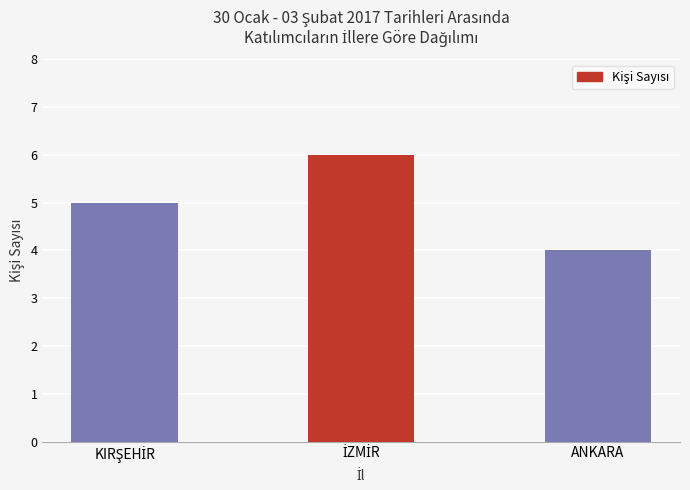

At which category does the chart reach its minimum across all series?

ANKARA